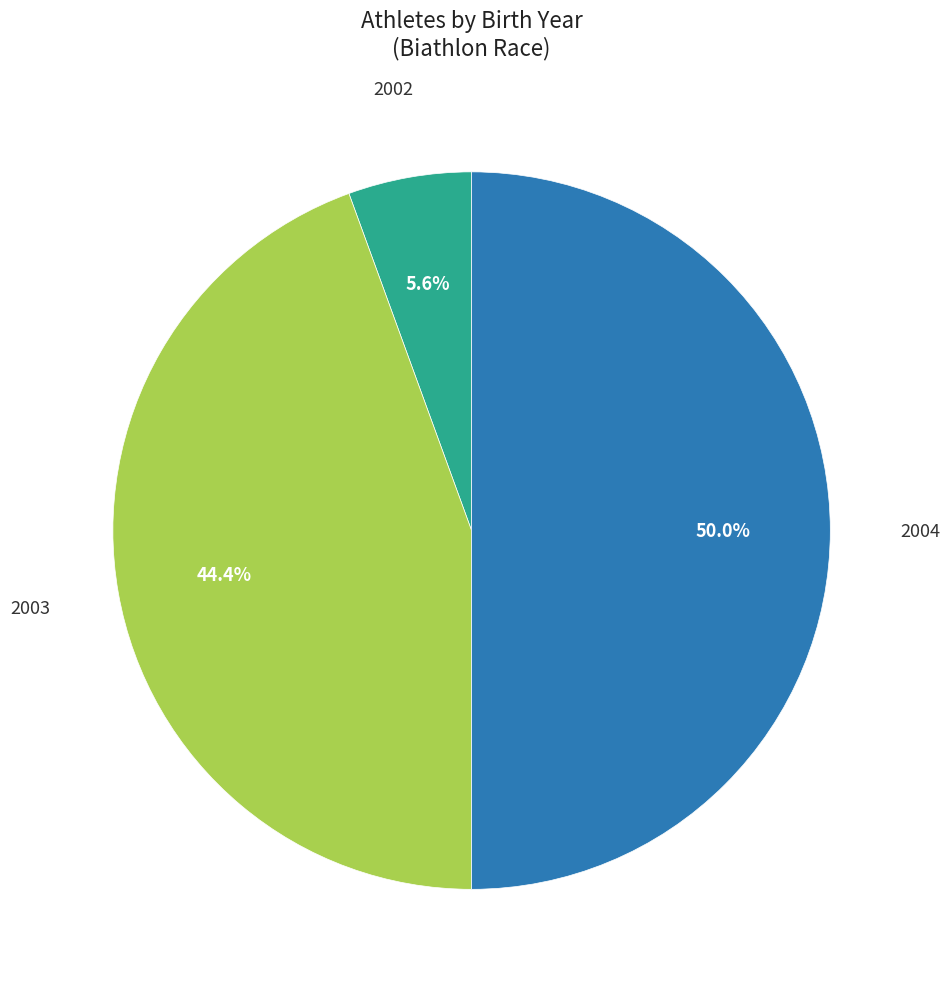

How many slices are in this pie chart?

3